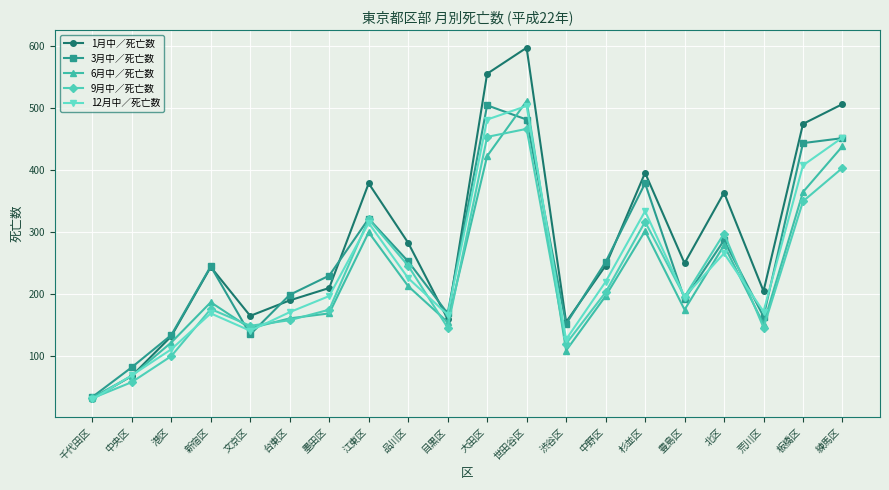

In 3月中／死亡数, how many points are higher than both neighbors (excluding endpoints)?

5